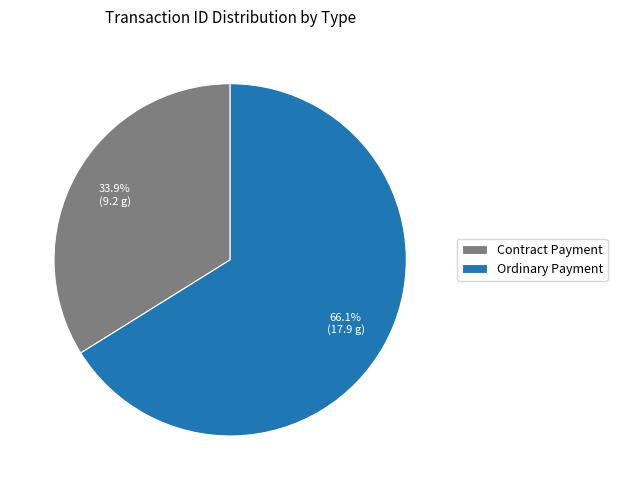

True or false: Ordinary Payment accounts for 66% of the total.

True